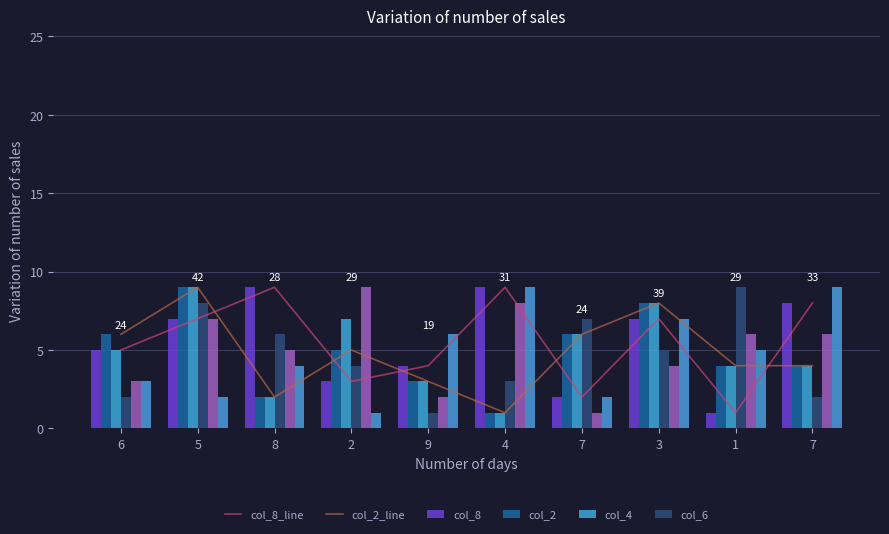

What is the total value across all series at 4?

31